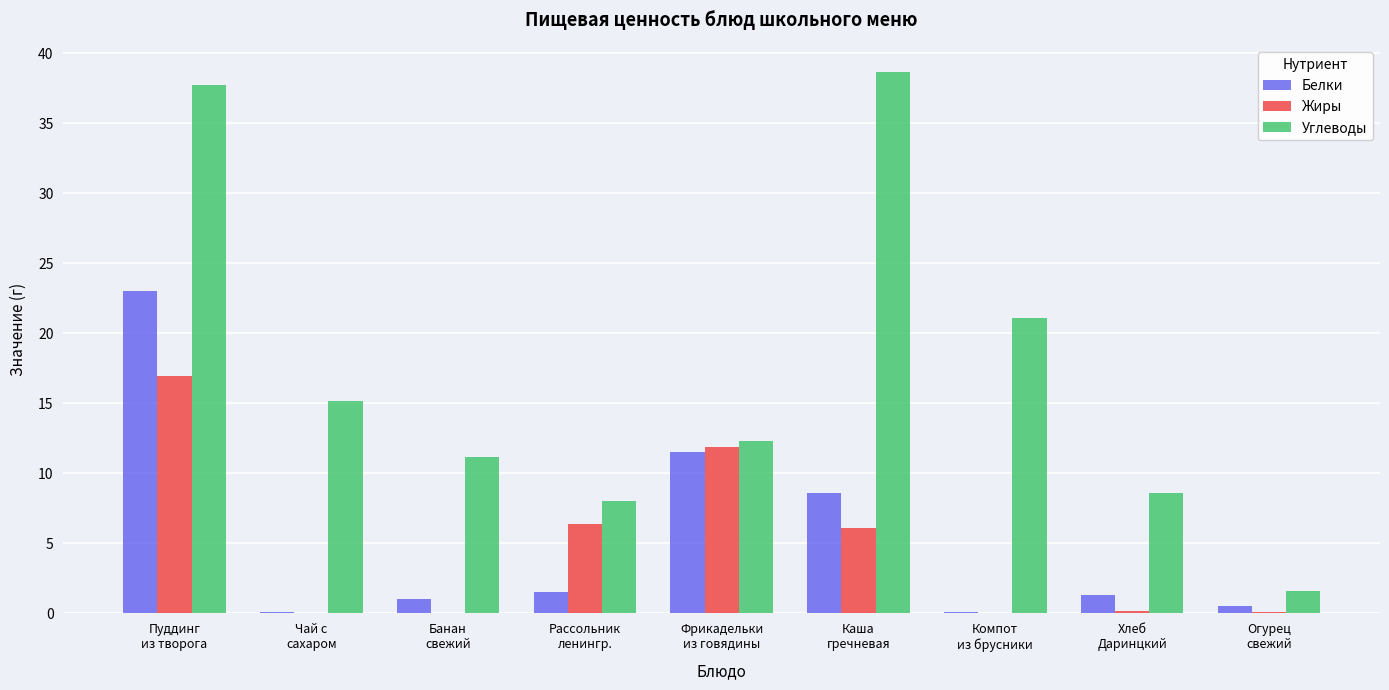

What is the sum of all Жиры values?

41.7